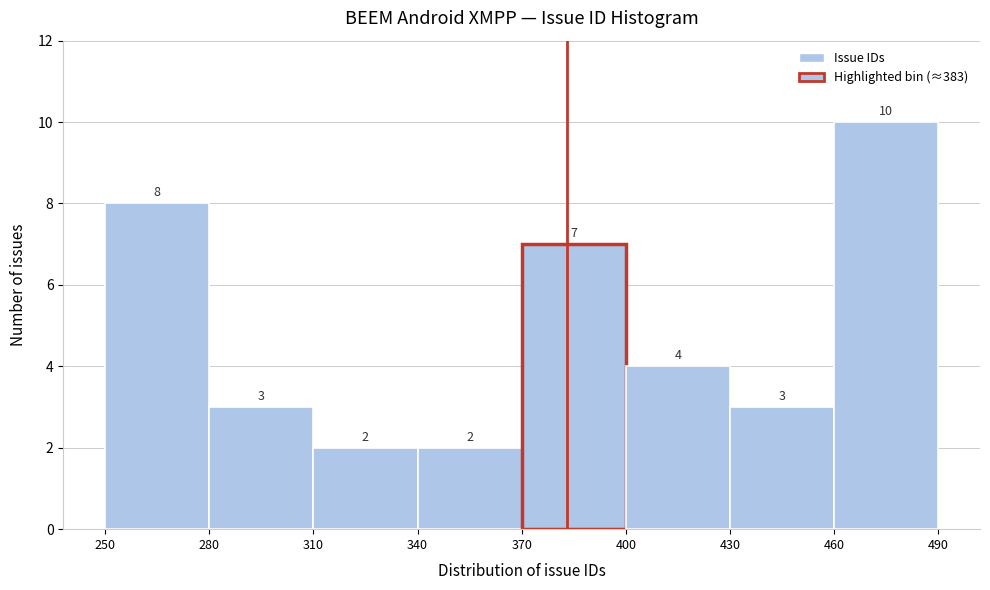

What is the height of the bar covering 310 to 340 on the x-axis?

2